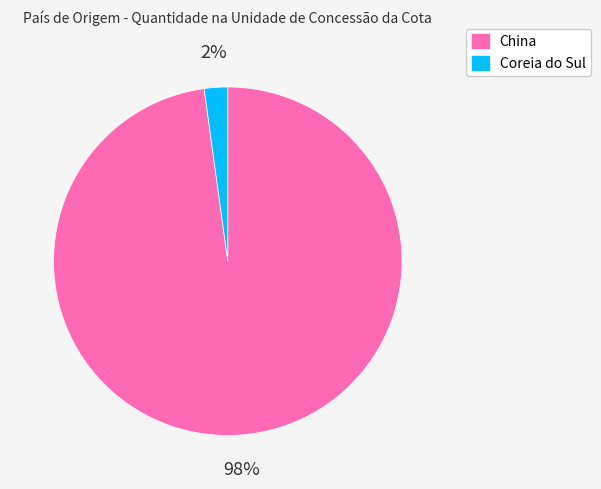

To the nearest percent, what is the average slice percentage?

50%